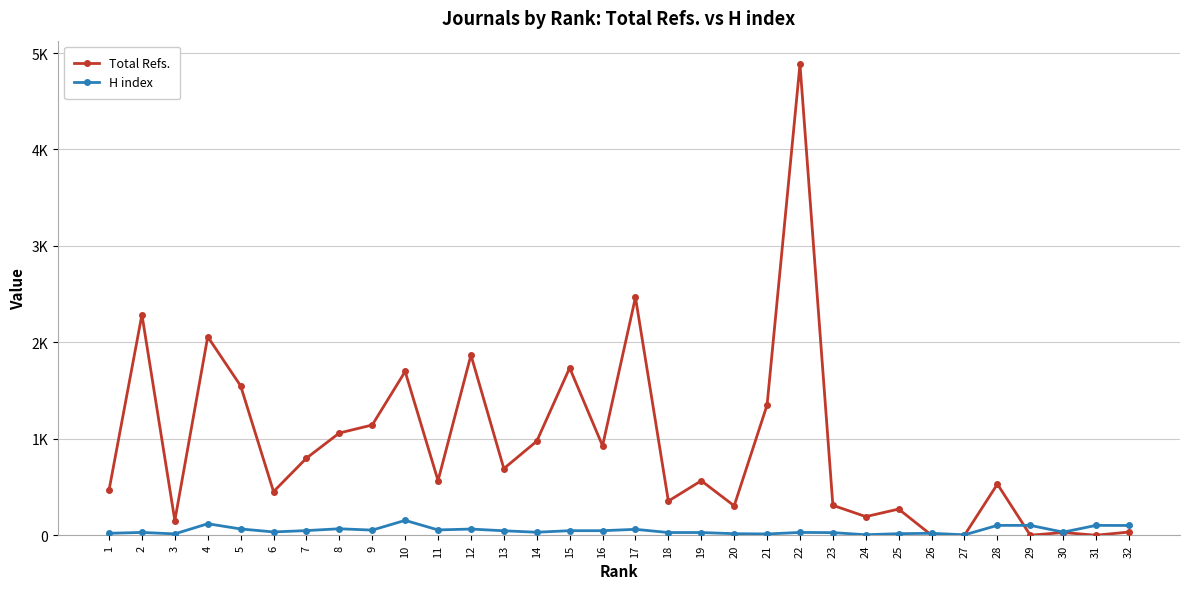

The value of Total Refs. at 21 is 327. True or false?

False